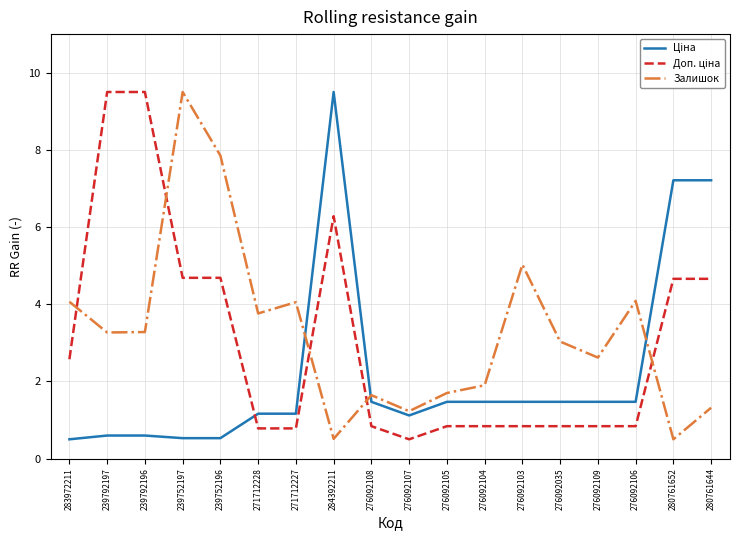

True or false: Залишок has a value of 0.5 at 284392211.

True